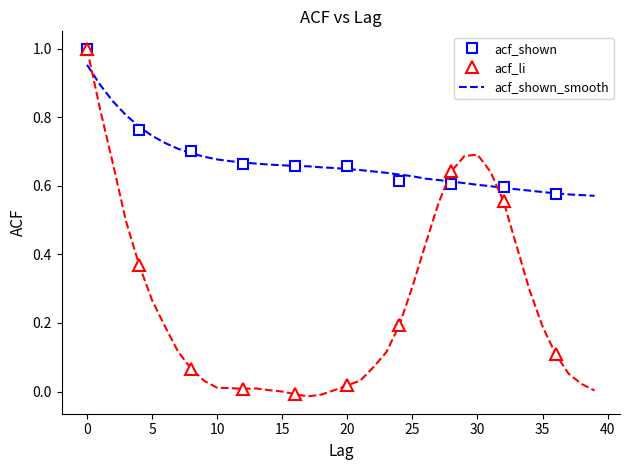

What position from the left is 15?

5